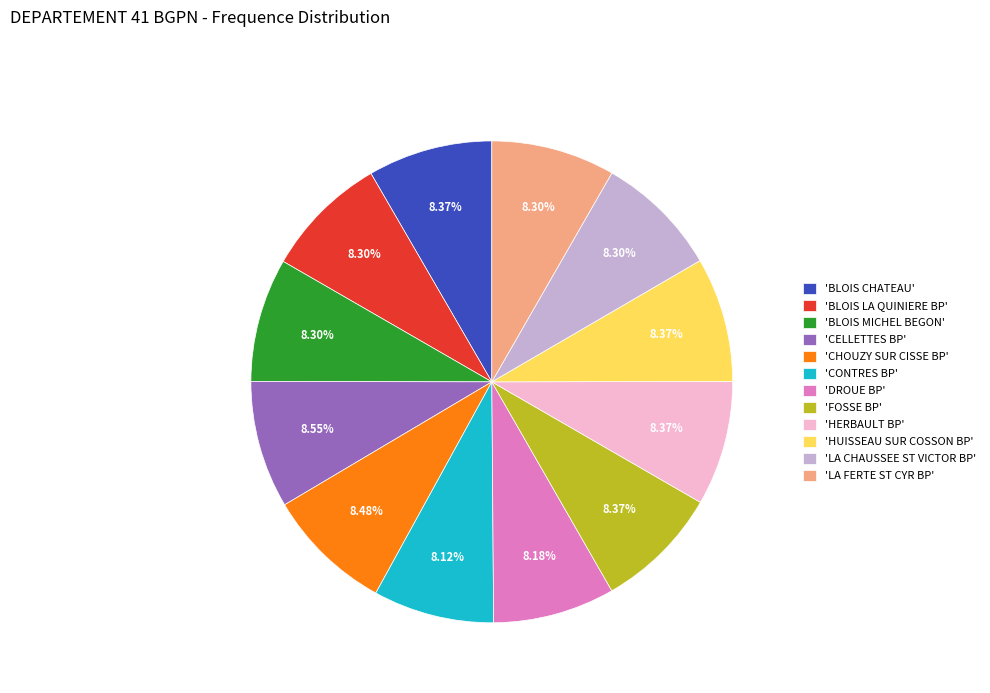

Combined, do 'HUISSEAU SUR COSSON BP' and 'BLOIS LA QUINIERE BP' account for over 50%?

No